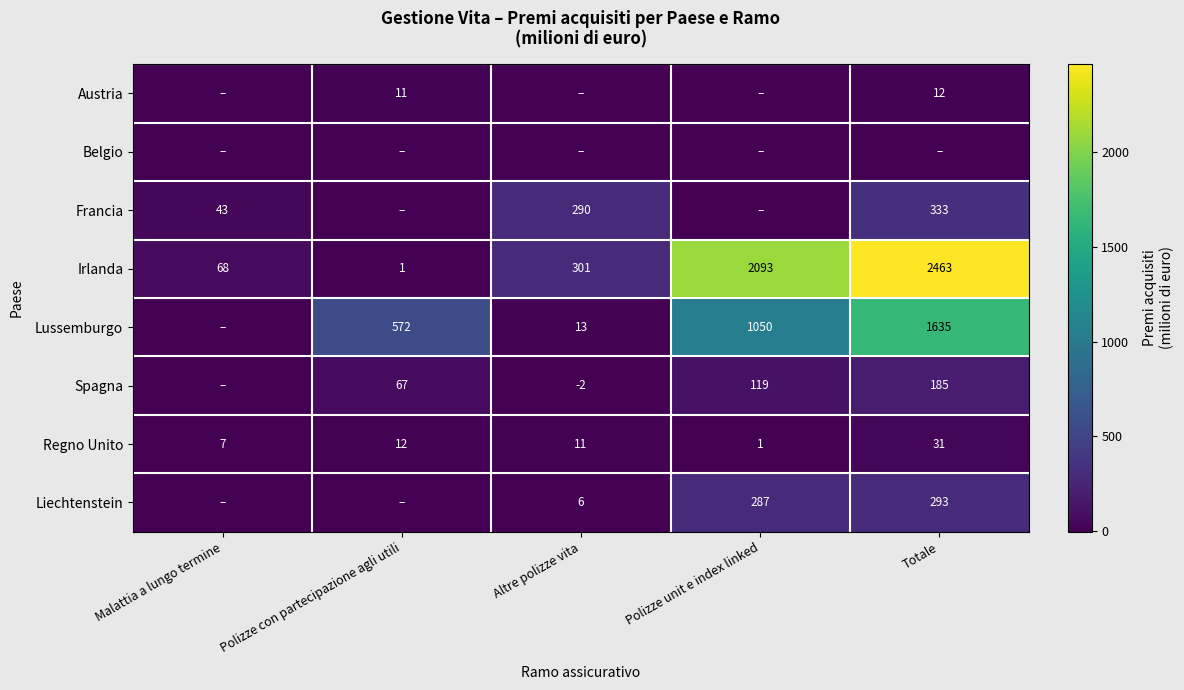

At which label does Regno Unito first exceed 11?

Polizze con partecipazione agli utili